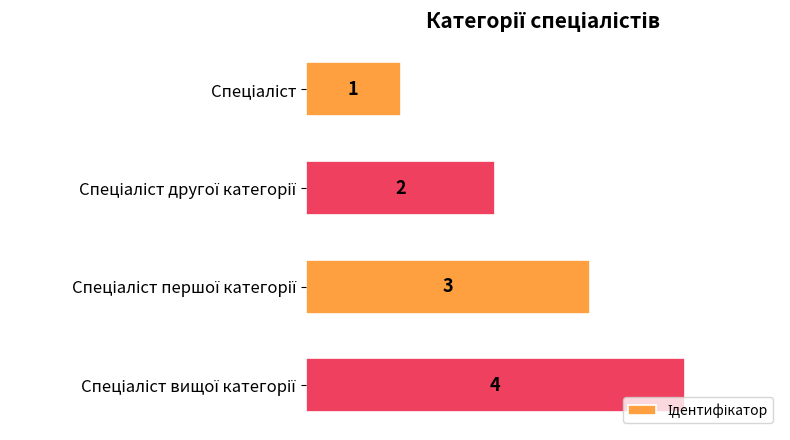

What is the sum of all values?

10